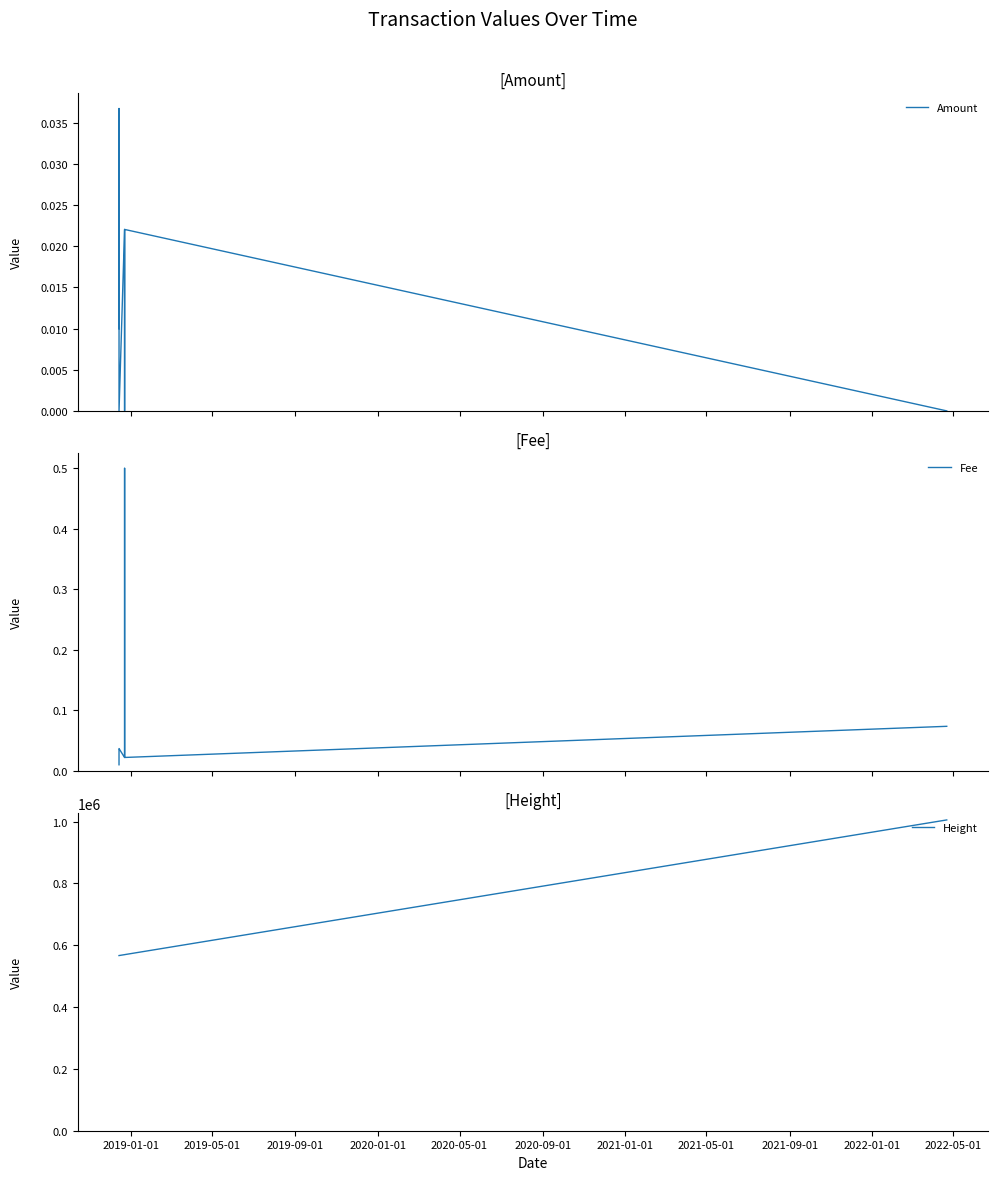

Which category has the lowest value in the Height series?

2019-01-01